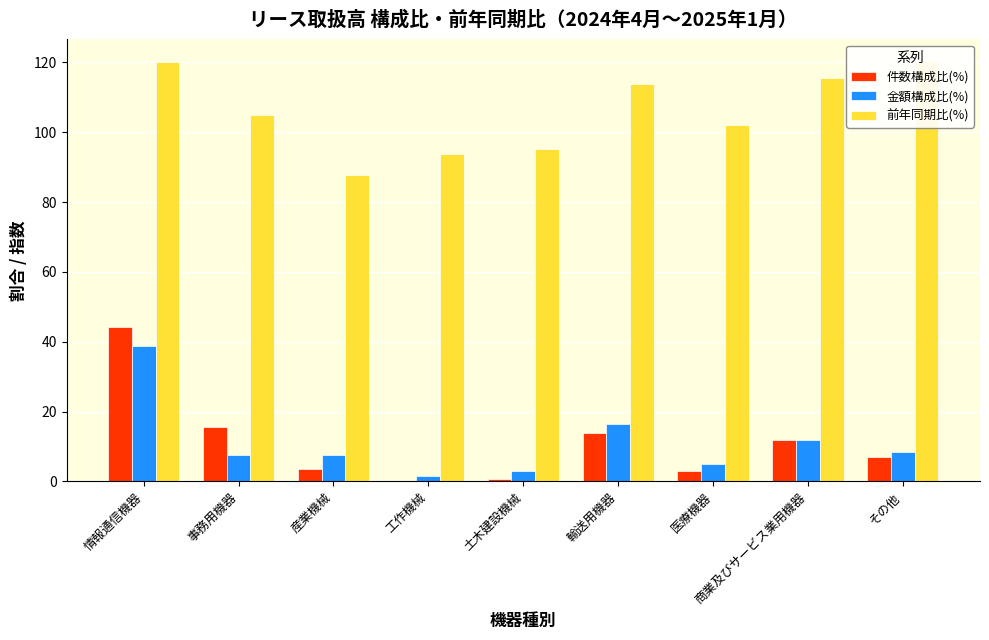

At which label does 金額構成比(%) first exceed 7?

情報通信機器